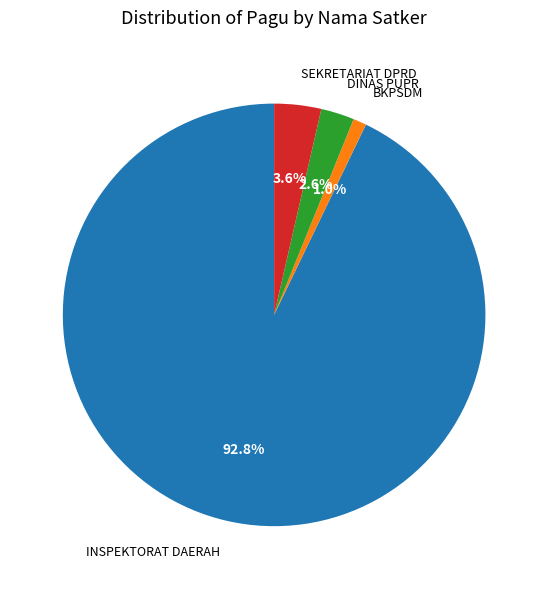

Count the number of slices in the pie.

4